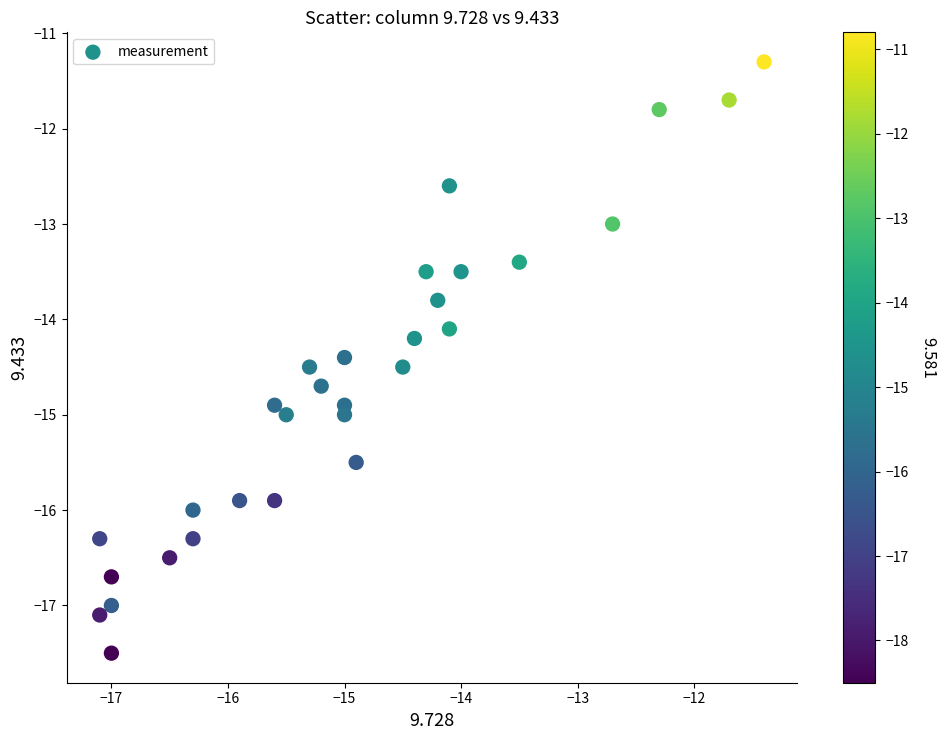

What is the range of Y values (max minus min)?

6.2